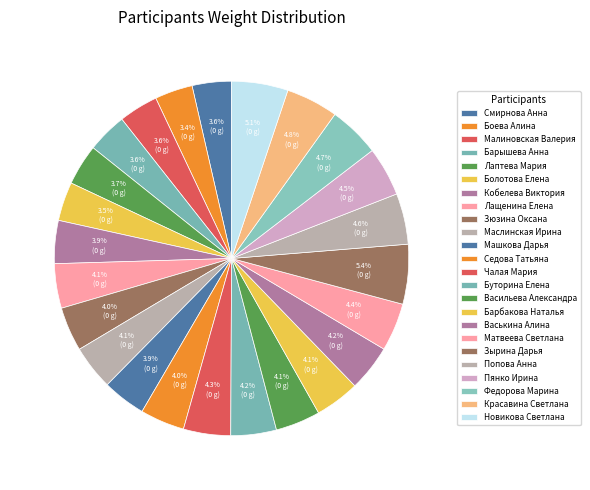

Is it true that Лащенина Елена is 4% of the pie?

True